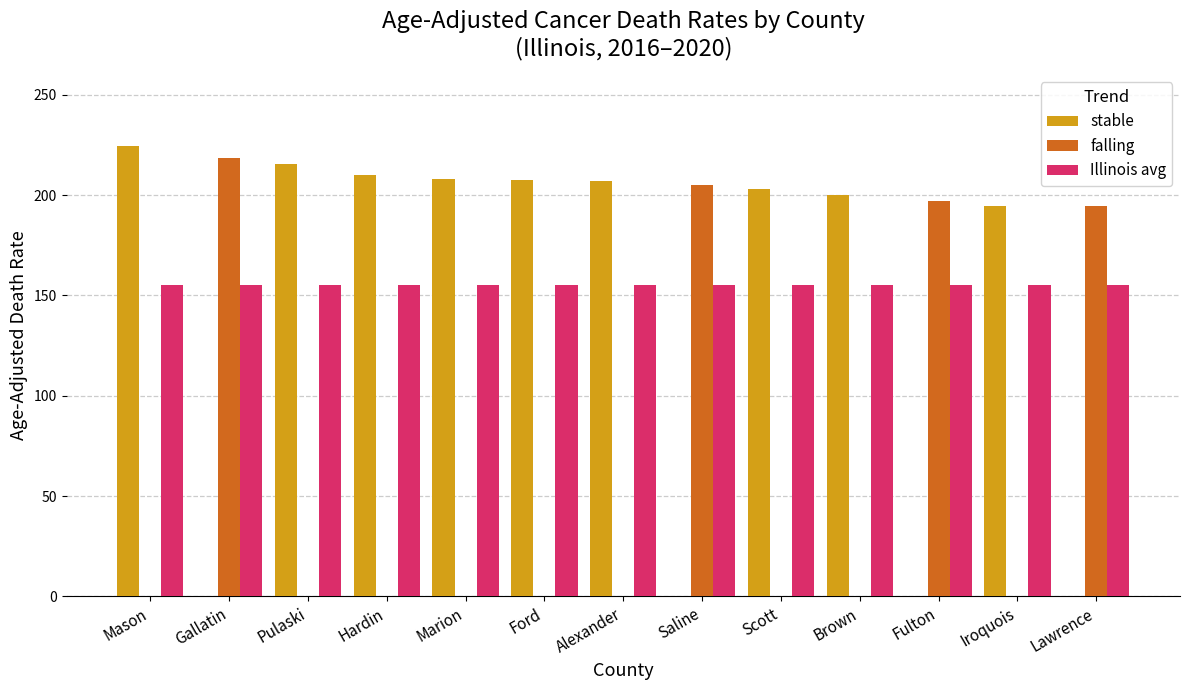

What is the total value across all series at Brown?

355.4